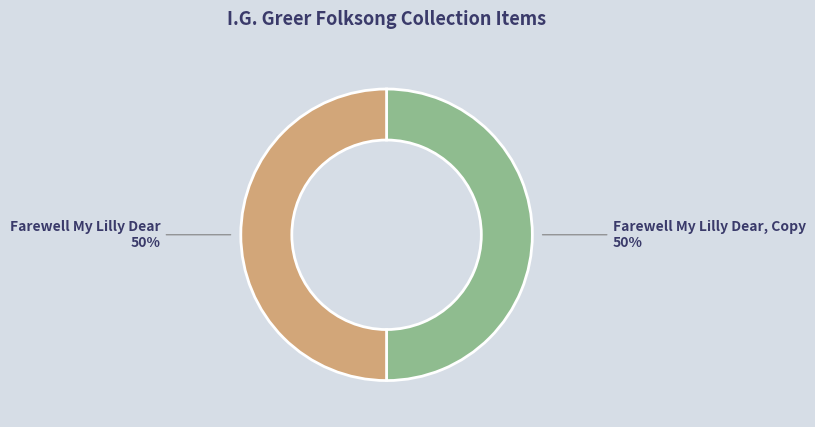

To the nearest percent, what is the average slice percentage?

50%